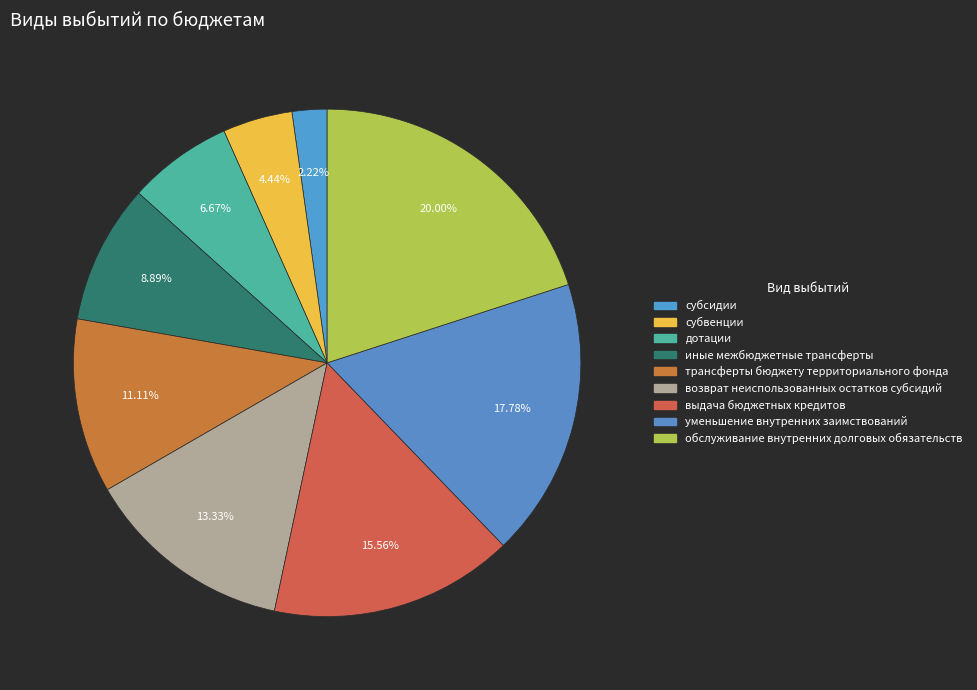

Does возврат неиспользованных остатков субсидий represent more than half of the total?

No